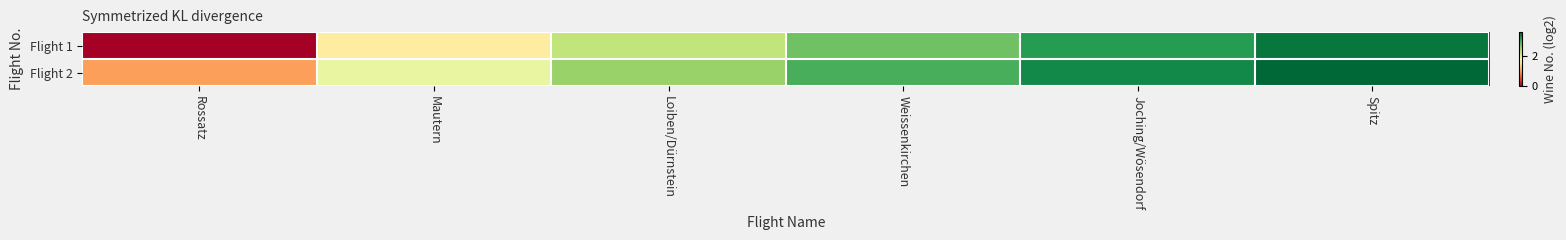

Which series has the largest range (max minus min)?

Flight 1